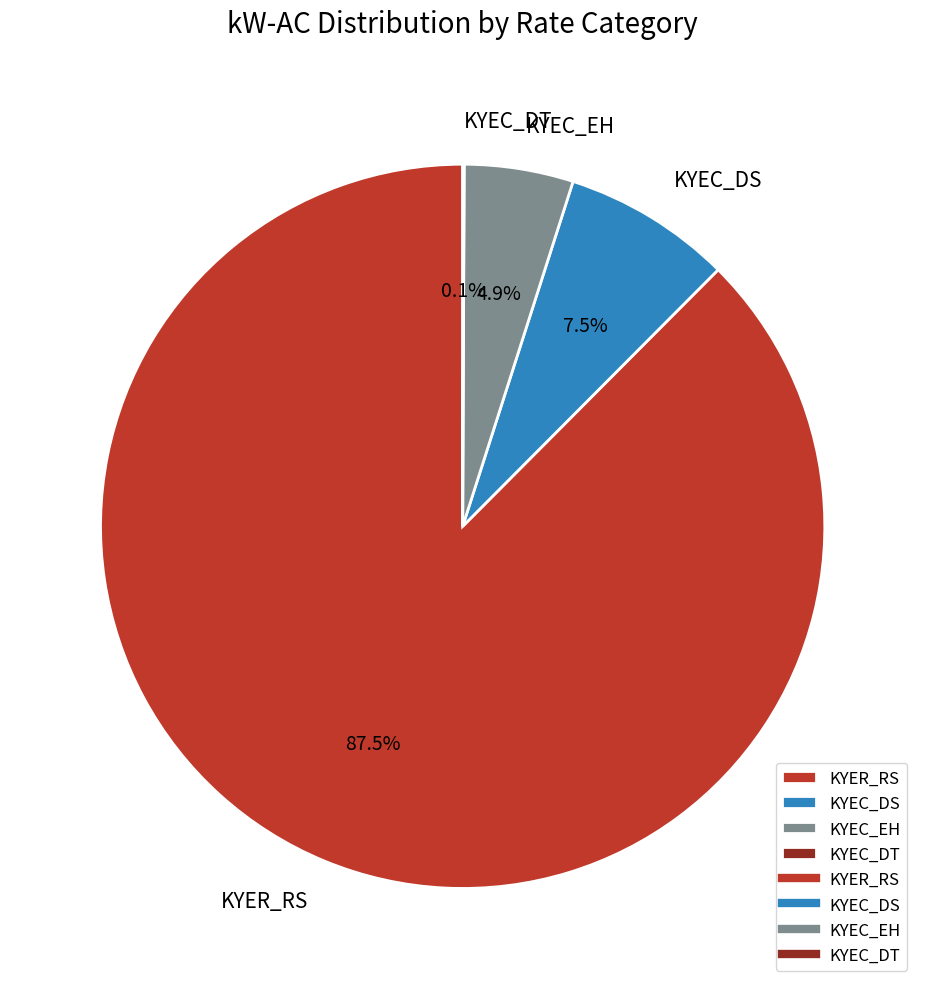

To the nearest percent, what is the difference between the largest and smallest slice percentages?

87%